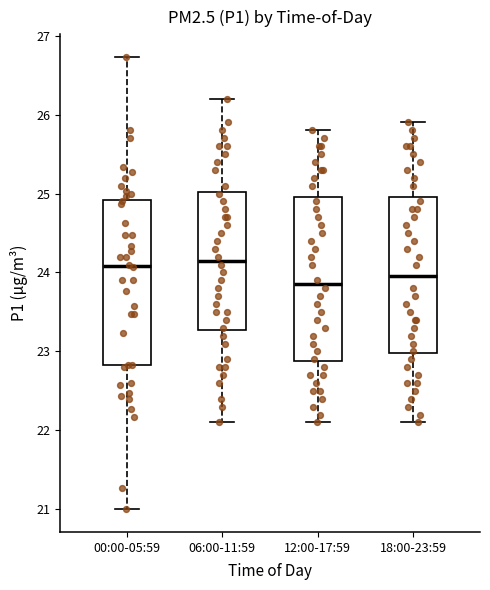

Where is the lower edge of the box for 12:00-17:59 on the y-axis? The values are not printed on the chart, so give them approximately, as read against the axis.

22.9